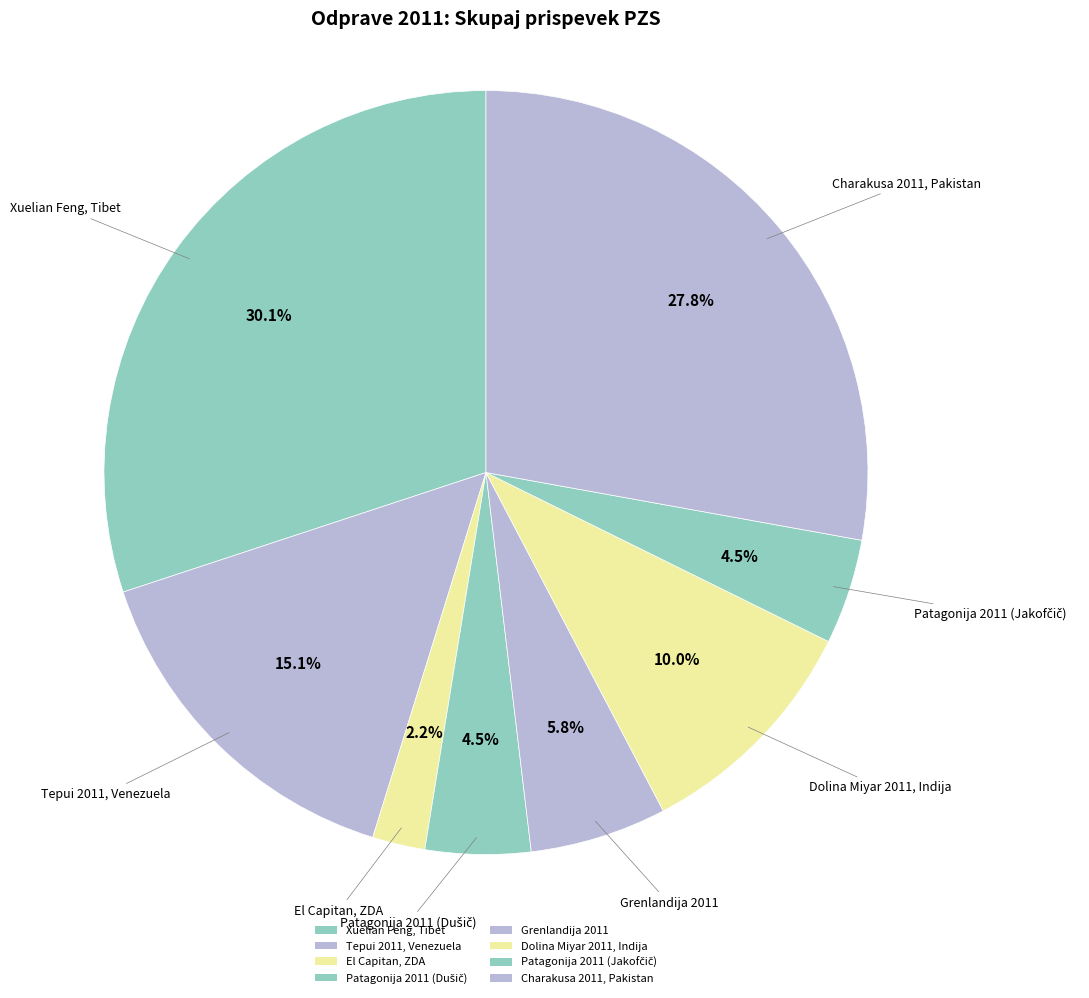

Which category has the smallest portion of the pie?

El Capitan, ZDA